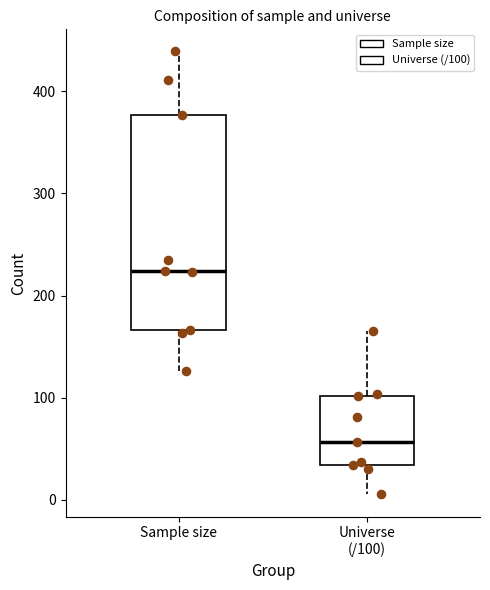

Reading left to right, transcribe this box plot: for each box, give where its median line is, the range the box spans, and where its two whiskers end, as read against the y-axis. The values are not printed on the chart, so give them approximately, as read against the axis.

Sample size: median 220, box 170 to 380, whiskers 130 to 440
Universe (/100): median 60, box 30 to 100, whiskers 10 to 170